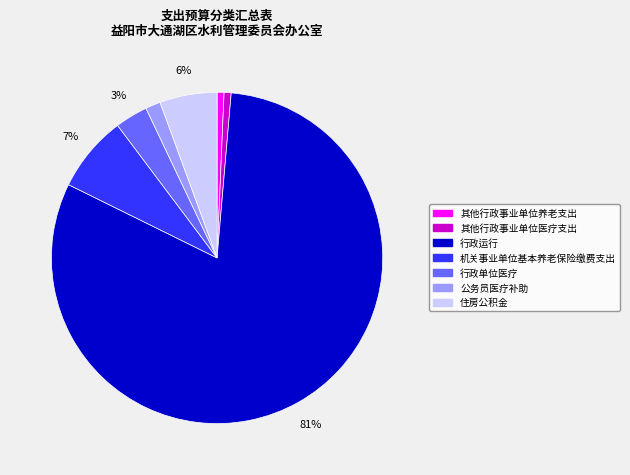

Which category accounts for the majority?

行政运行